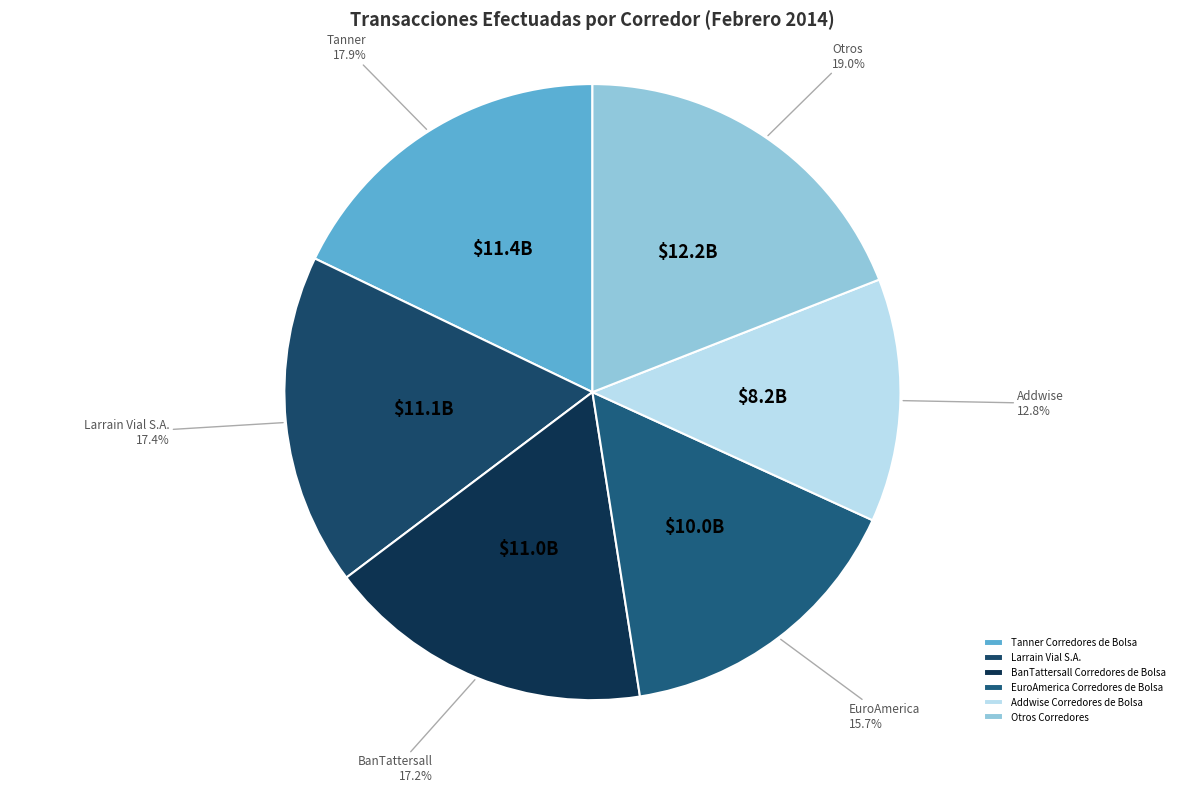

How many slices are in this pie chart?

6